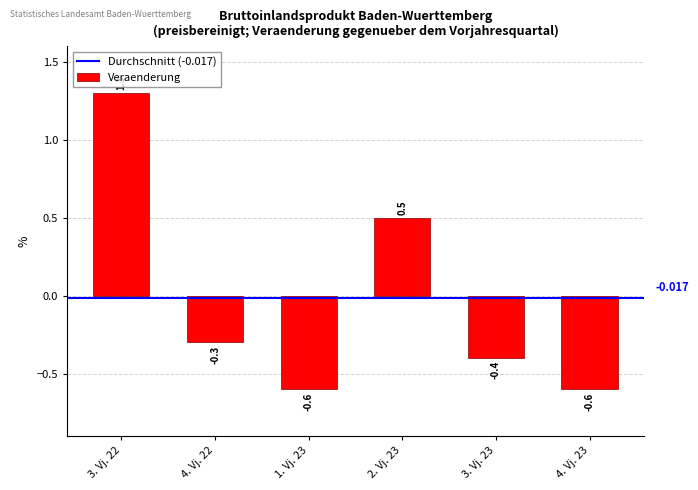

How many values are between 0 and 1?

1